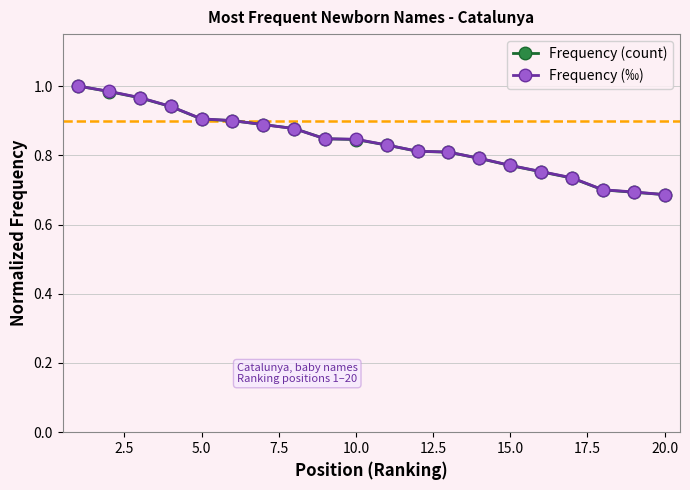

How many series are shown in this chart?

2